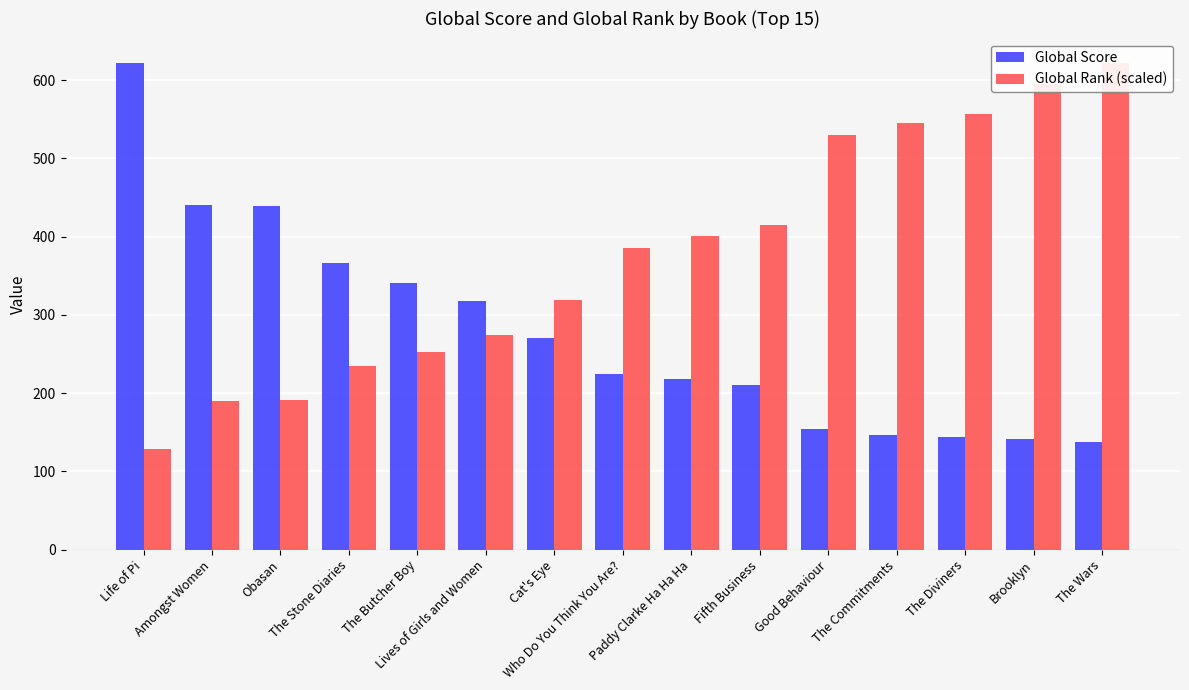

What are all the series names shown in the legend?

Global Score, Global Rank (scaled)